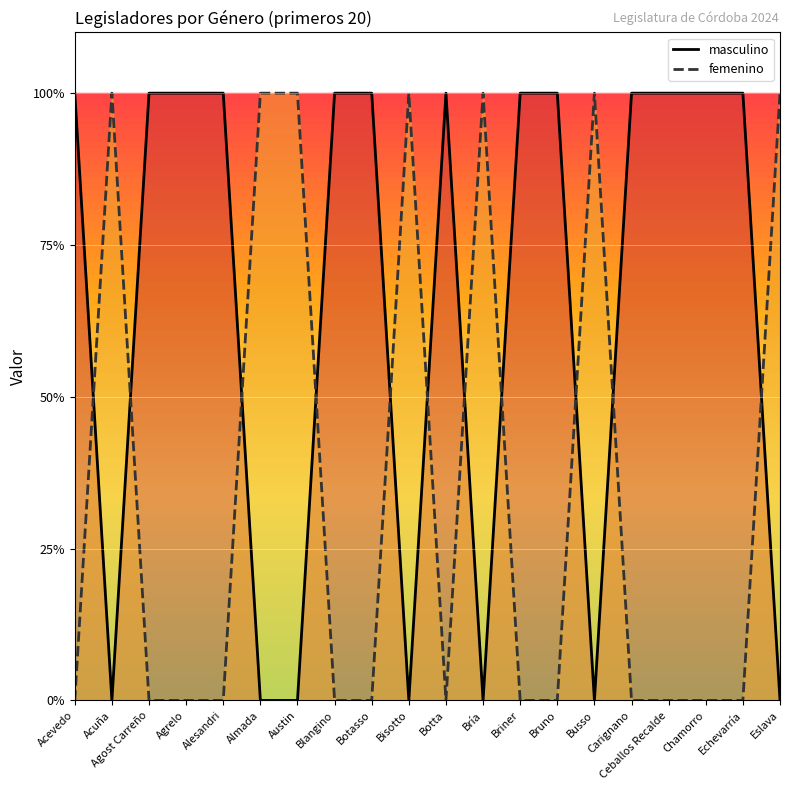

Which has a higher value, Acevedo or Busso?

Acevedo